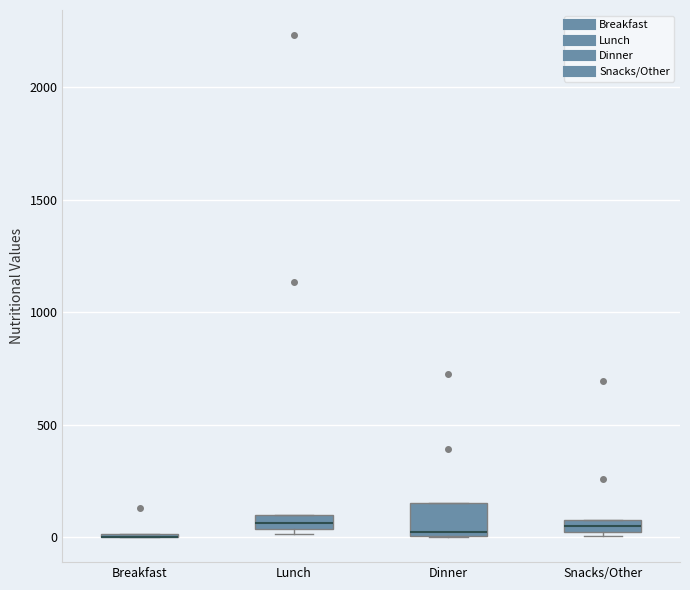

Which box is the tallest, from its lower edge to its upper edge?

Dinner